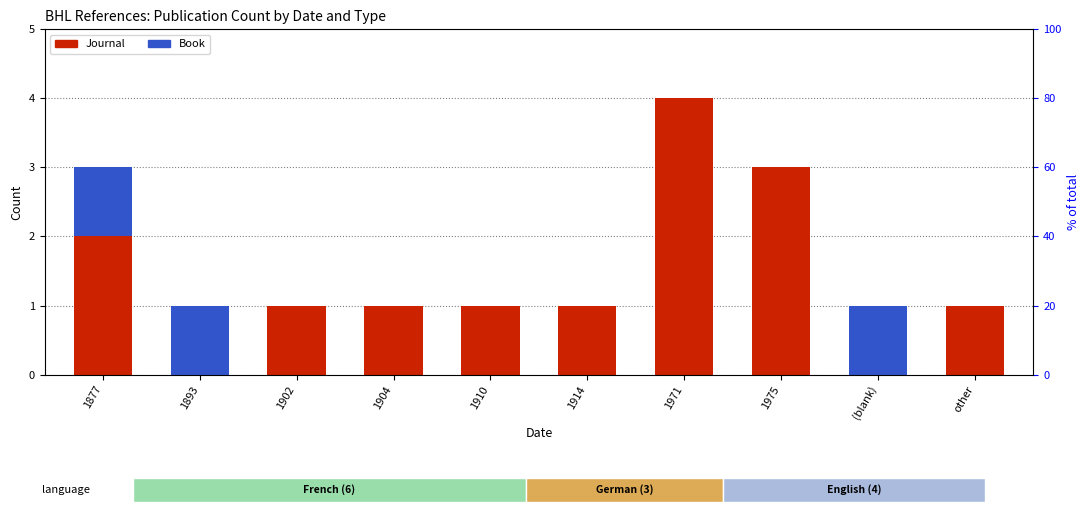

Which series has the largest range (max minus min)?

Journal